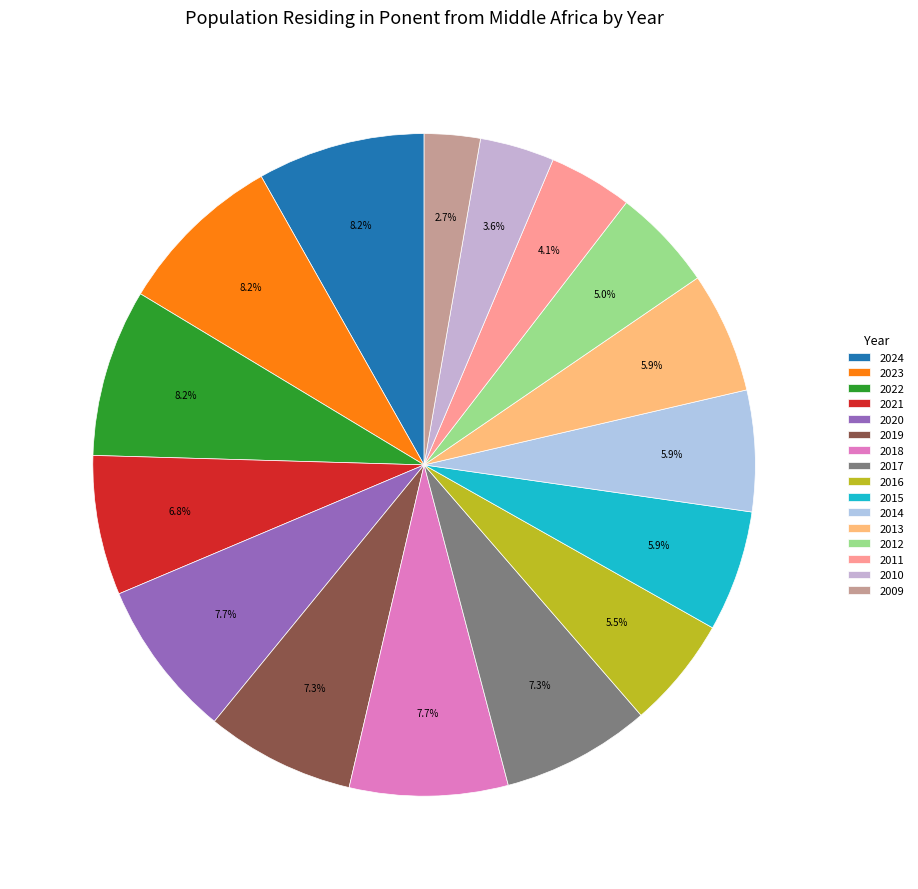

Which has a higher value, 2011 or 2012?

2012